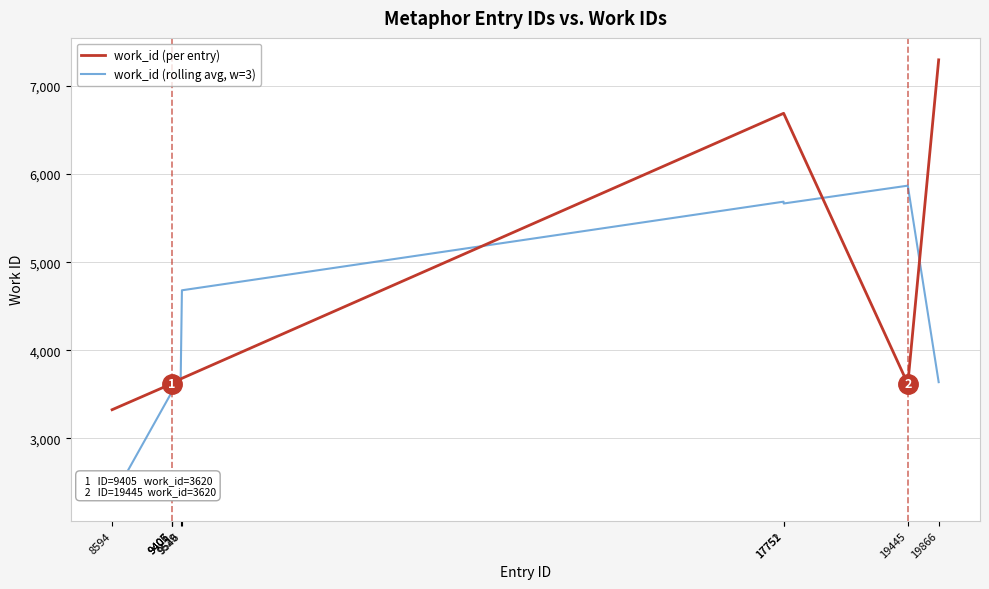

Rank the series by their maximum value, from highest to lowest.

work_id (per entry), work_id (rolling avg, w=3)